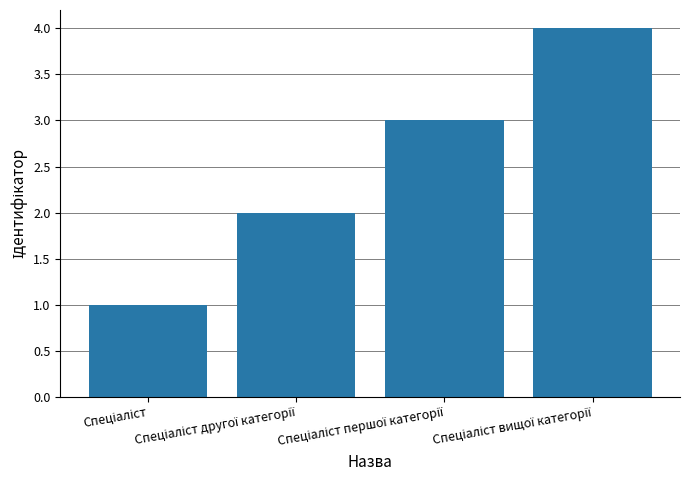

Does the chart contain any negative values?

No